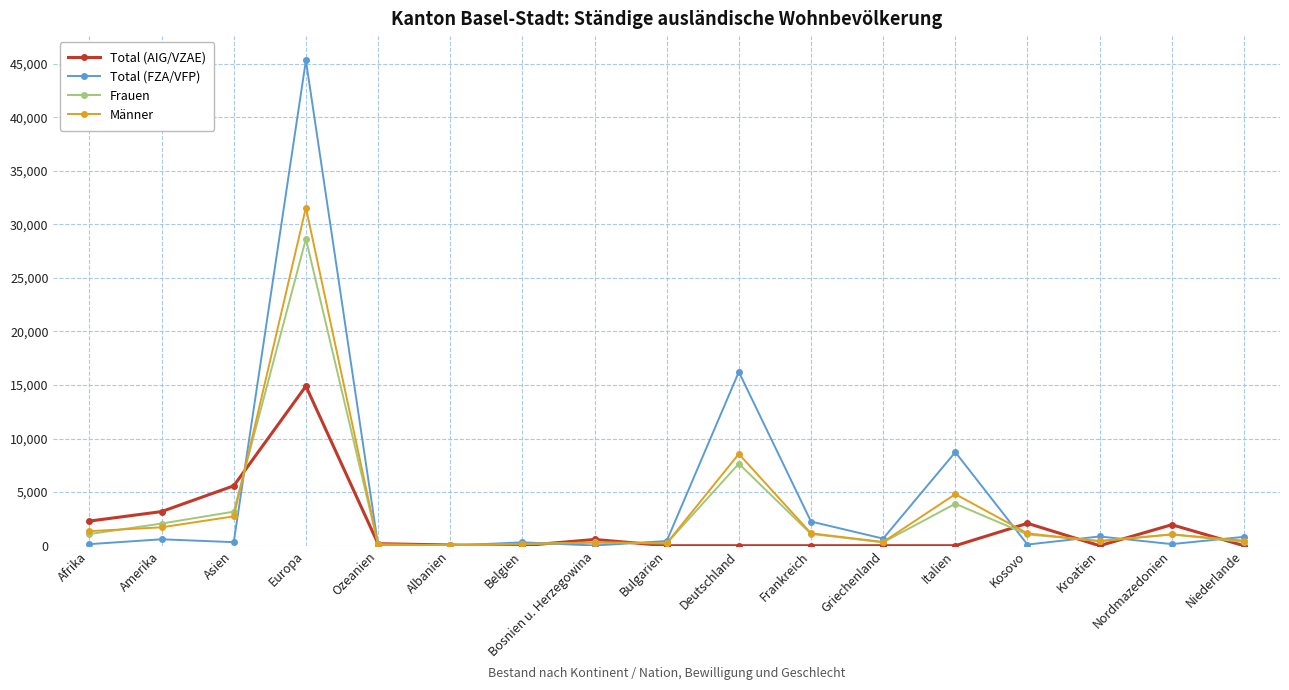

At which category is the sum across all series the highest?

Europa